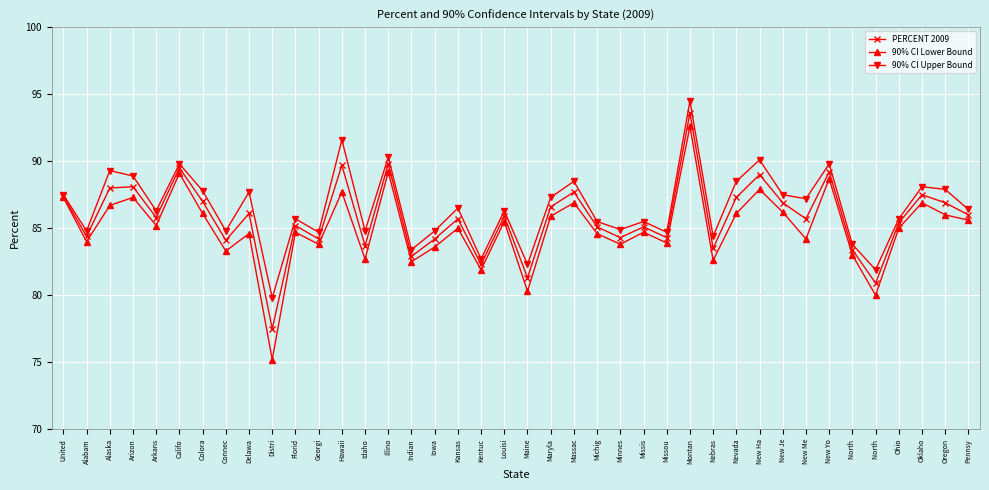

At which category does PERCENT 2009 reach its first local peak?

Arizon